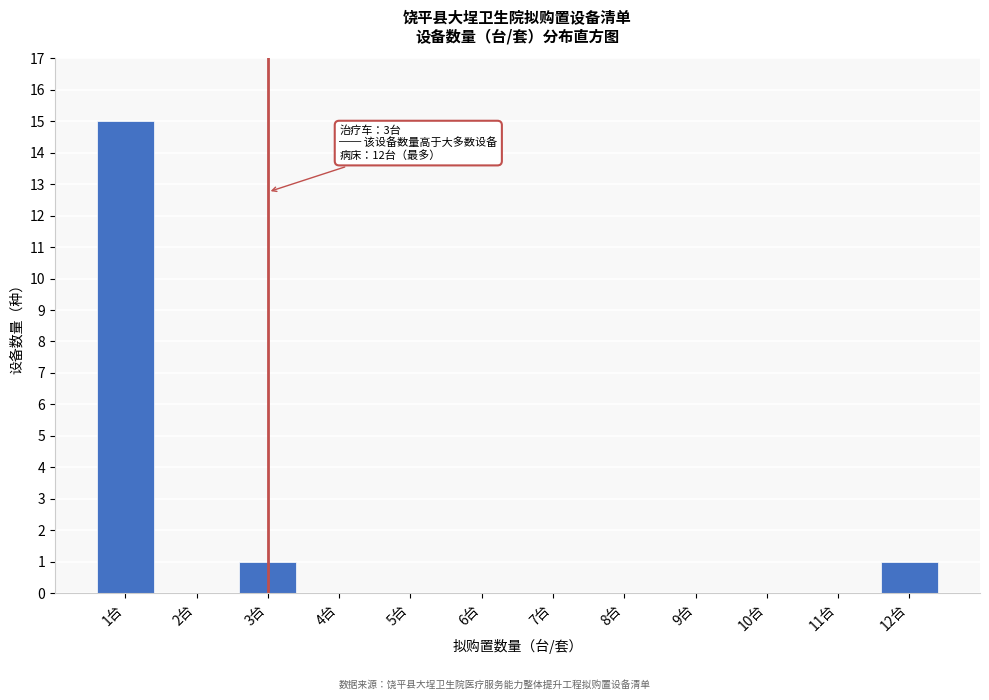

Reading left to right, what are all the values shown in this chart?

1台=15	2台=0	3台=1	4台=0	5台=0	6台=0	7台=0	8台=0	9台=0	10台=0	11台=0	12台=1